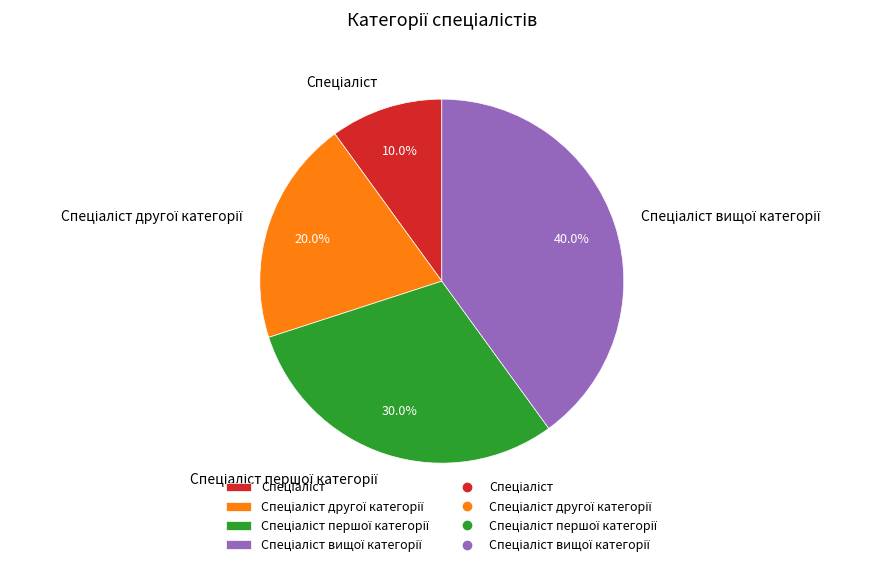

Does any single category account for the majority?

No